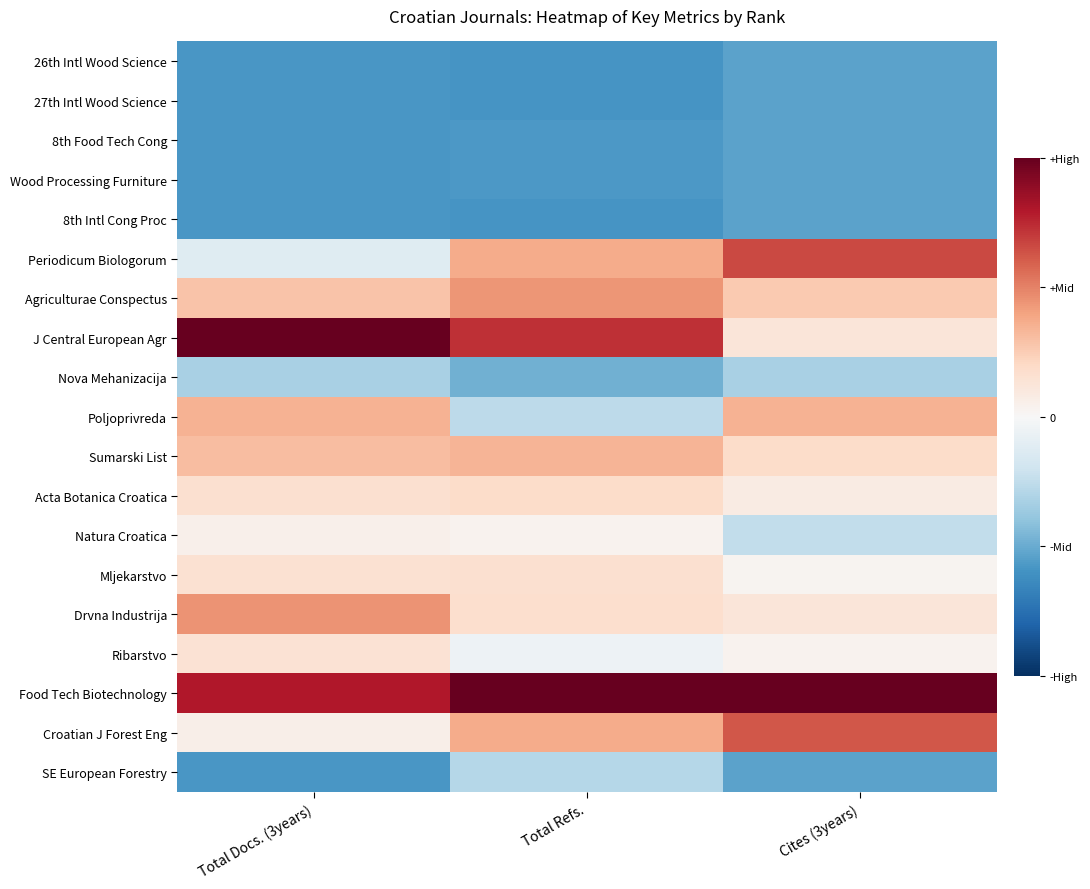

Reading left to right, extract all data points from this chart.

26th Intl Wood Science: Total Docs. (3years)=-1.2	Total Refs.=-1.2	Cites (3years)=-1.1
27th Intl Wood Science: Total Docs. (3years)=-1.2	Total Refs.=-1.2	Cites (3years)=-1.1
8th Food Tech Cong: Total Docs. (3years)=-1.2	Total Refs.=-1.2	Cites (3years)=-1.1
Wood Processing Furniture: Total Docs. (3years)=-1.2	Total Refs.=-1.2	Cites (3years)=-1.1
8th Intl Cong Proc: Total Docs. (3years)=-1.2	Total Refs.=-1.2	Cites (3years)=-1.1
Periodicum Biologorum: Total Docs. (3years)=-0.2	Total Refs.=0.7	Cites (3years)=1.3
Agriculturae Conspectus: Total Docs. (3years)=0.6	Total Refs.=0.9	Cites (3years)=0.5
J Central European Agr: Total Docs. (3years)=2.0	Total Refs.=1.5	Cites (3years)=0.2
Nova Mehanizacija: Total Docs. (3years)=-0.6	Total Refs.=-1.0	Cites (3years)=-0.7
Poljoprivreda: Total Docs. (3years)=0.7	Total Refs.=-0.5	Cites (3years)=0.7
Sumarski List: Total Docs. (3years)=0.6	Total Refs.=0.7	Cites (3years)=0.4
Acta Botanica Croatica: Total Docs. (3years)=0.3	Total Refs.=0.4	Cites (3years)=0.2
Natura Croatica: Total Docs. (3years)=0.1	Total Refs.=0.1	Cites (3years)=-0.5
Mljekarstvo: Total Docs. (3years)=0.3	Total Refs.=0.3	Cites (3years)=0.1
Drvna Industrija: Total Docs. (3years)=0.9	Total Refs.=0.3	Cites (3years)=0.2
Ribarstvo: Total Docs. (3years)=0.3	Total Refs.=-0.1	Cites (3years)=0.1
Food Tech Biotechnology: Total Docs. (3years)=1.6	Total Refs.=2.0	Cites (3years)=2.0
Croatian J Forest Eng: Total Docs. (3years)=0.1	Total Refs.=0.7	Cites (3years)=1.2
SE European Forestry: Total Docs. (3years)=-1.2	Total Refs.=-0.6	Cites (3years)=-1.1